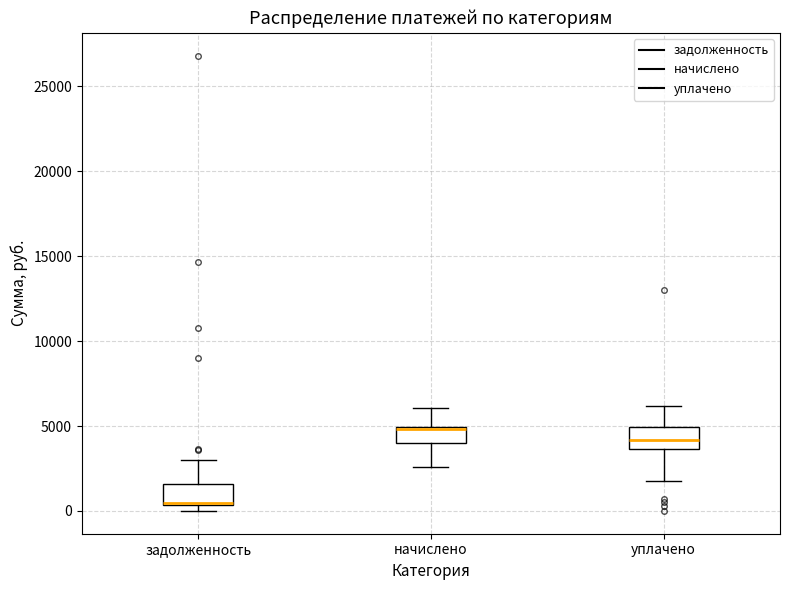

Which box has the lowest median line?

задолженность